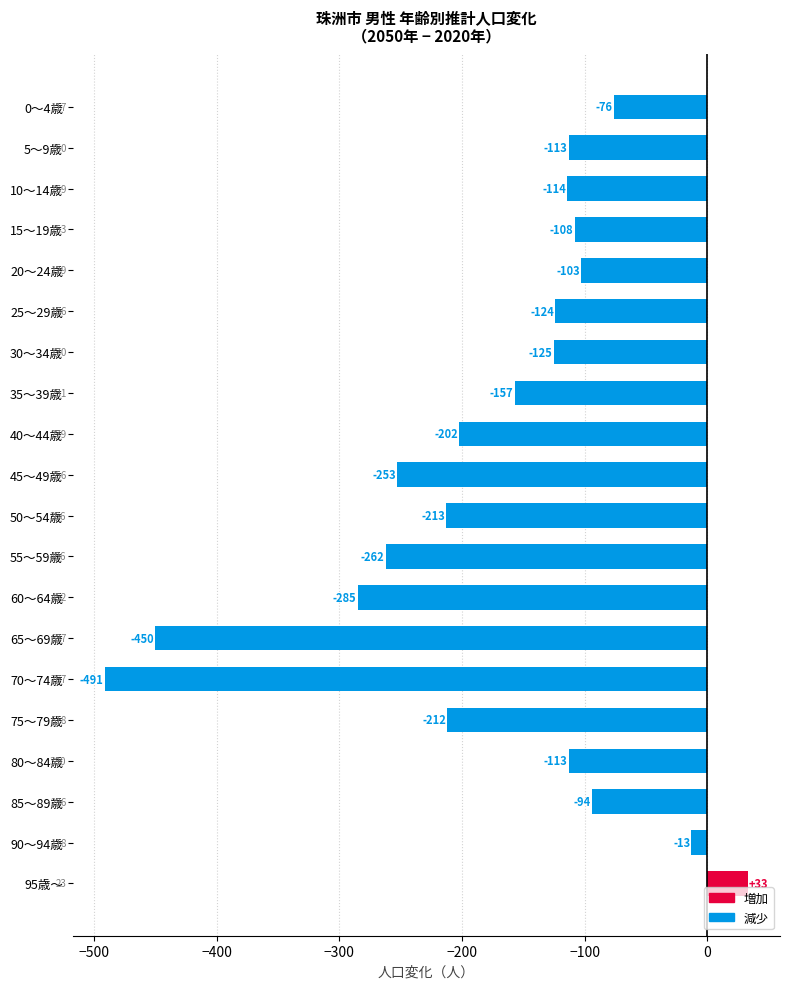

At which label is the value closest to -229?

50～54歳